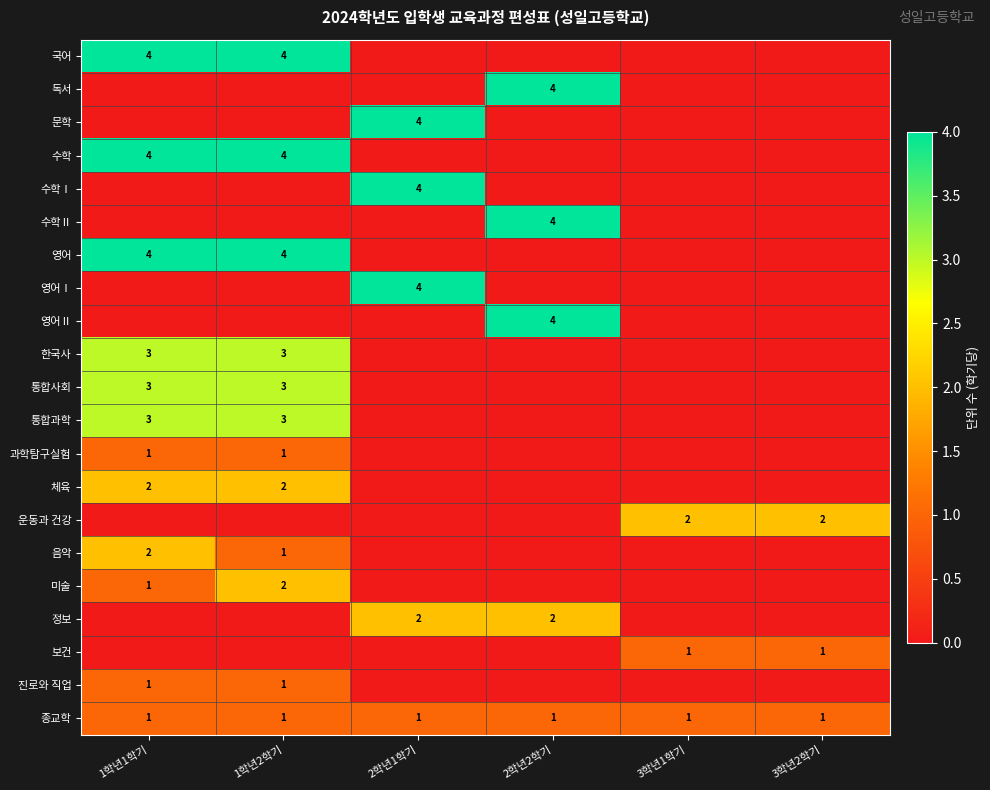

True or false: 체육 has a value of 2 at 1학년2학기.

True